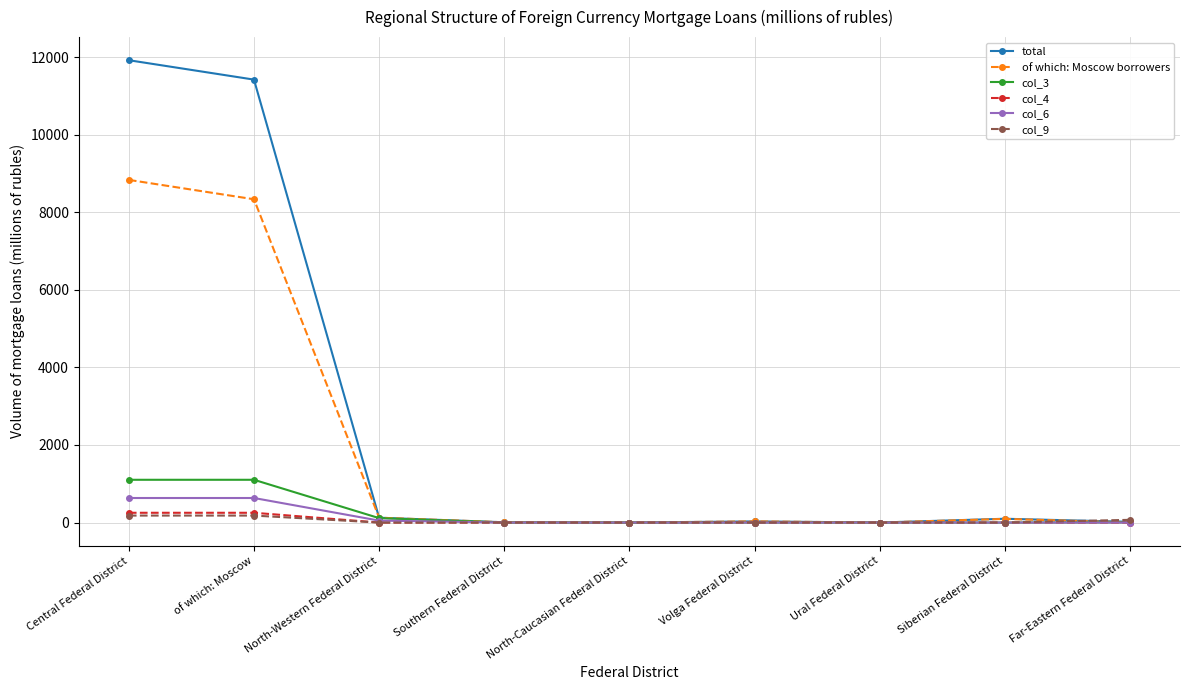

True or false: col_4 has a value of 0 at North-Caucasian Federal District.

True